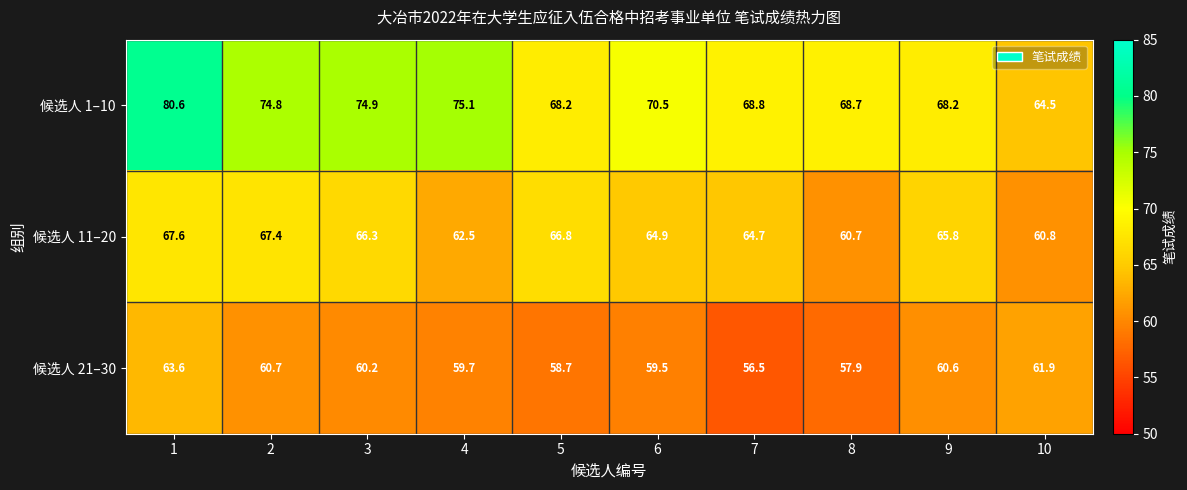

What is the maximum value shown in the chart?

80.6